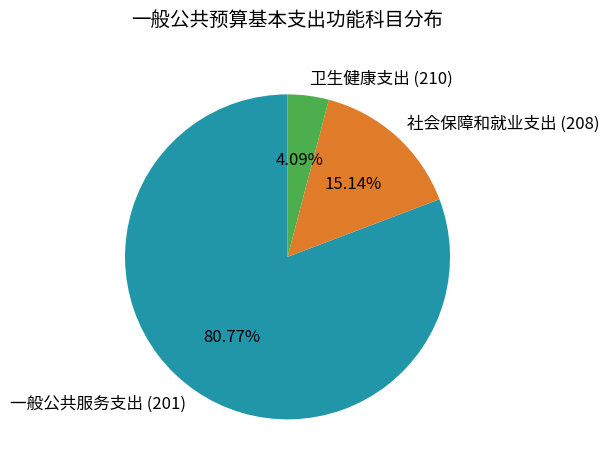

How many segments does this pie chart have?

3